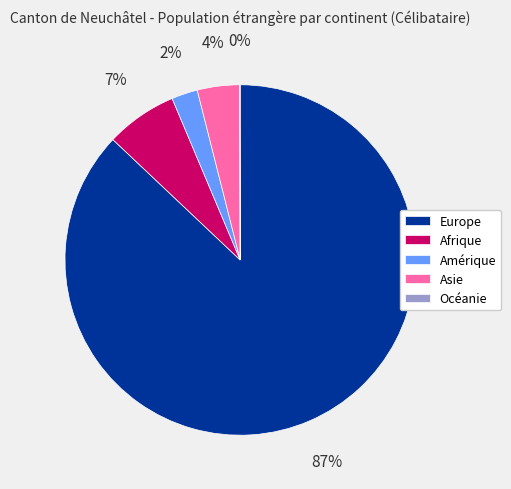

To the nearest percent, what is the difference between the largest and smallest slice percentages?

87%